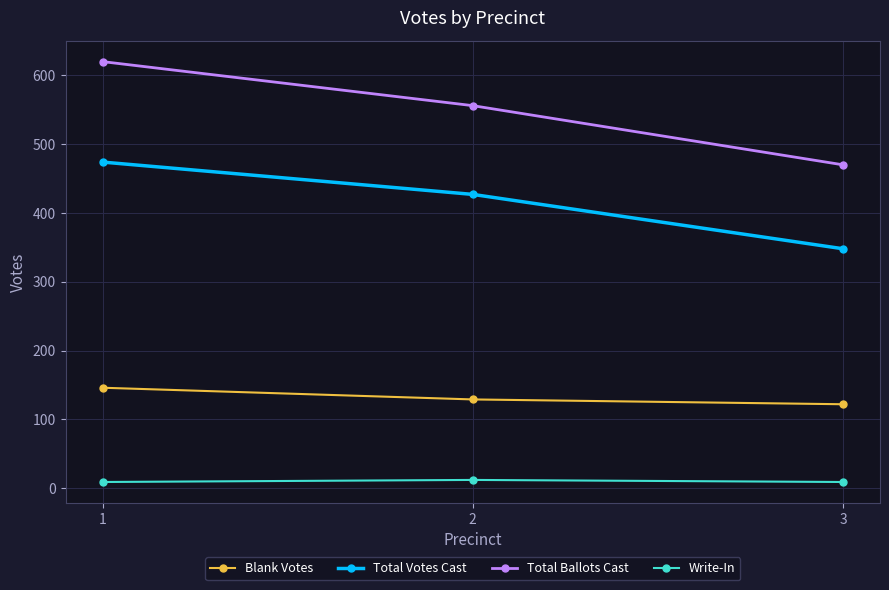

What is the approximate value of Total Votes Cast at 2, to the nearest 50?

450